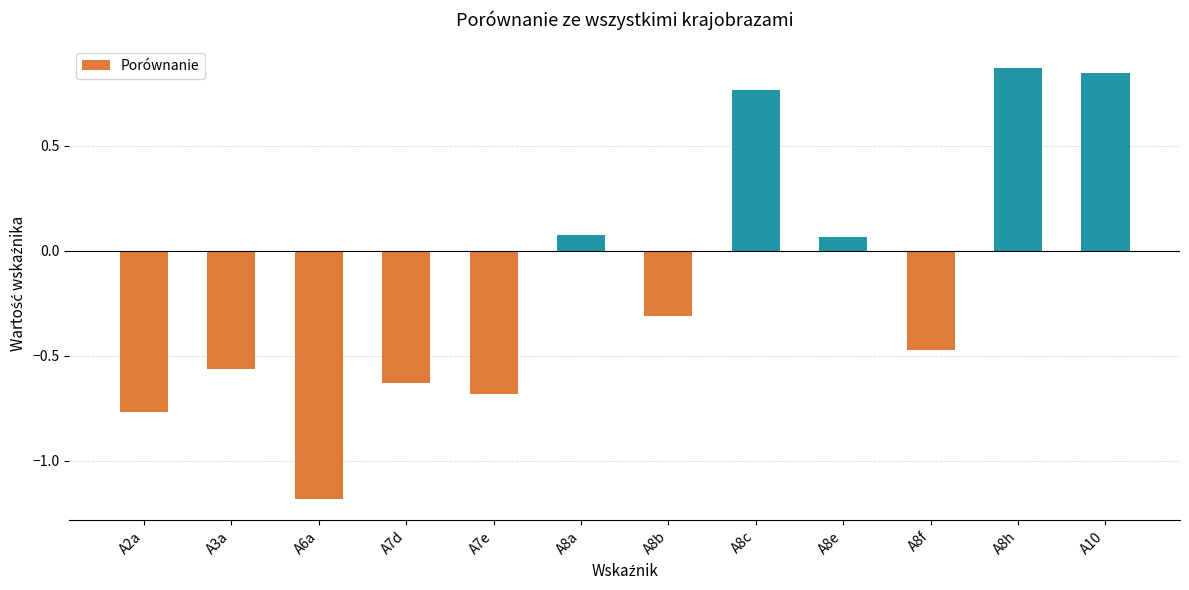

Count the number of values greater than 0.

5